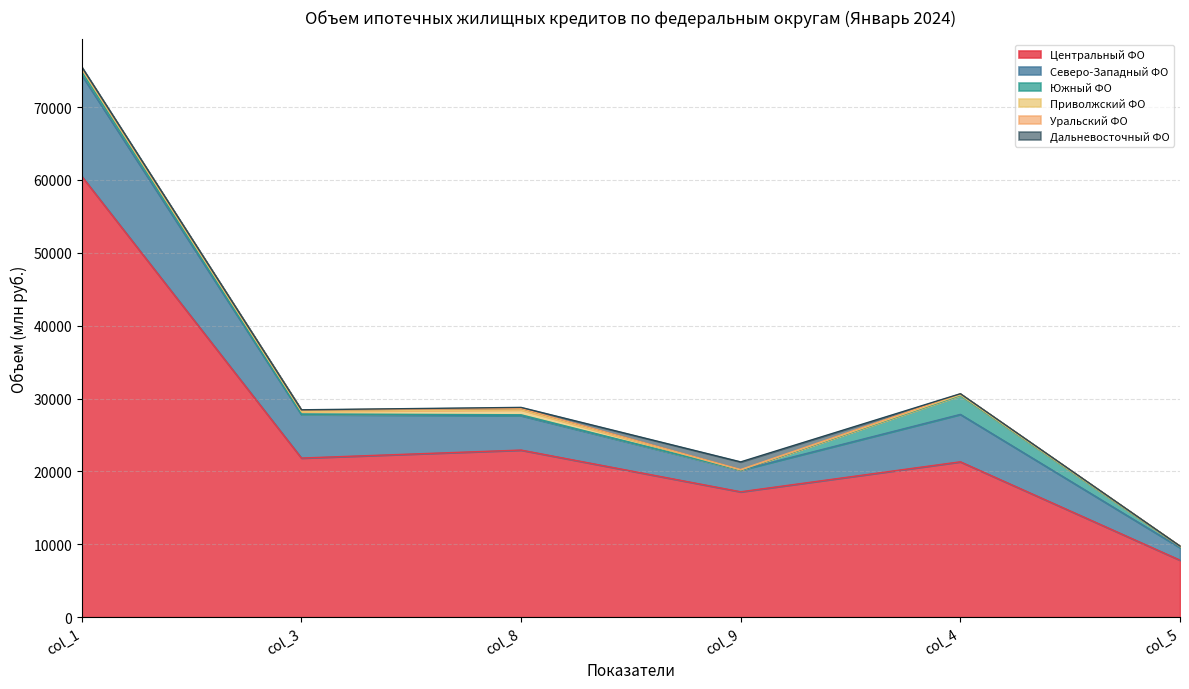

What are all the series names shown in the legend?

Центральный ФО, Северо-Западный ФО, Южный ФО, Приволжский ФО, Уральский ФО, Дальневосточный ФО